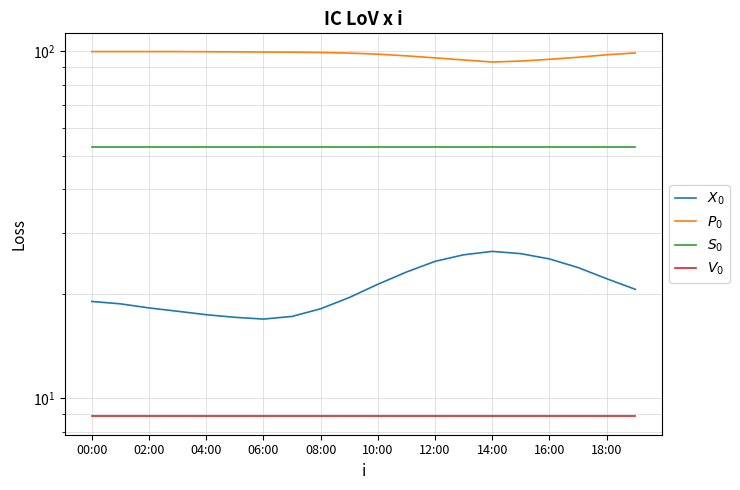

What is the value of the $X_0$ point at the 13th from the left?

24.8